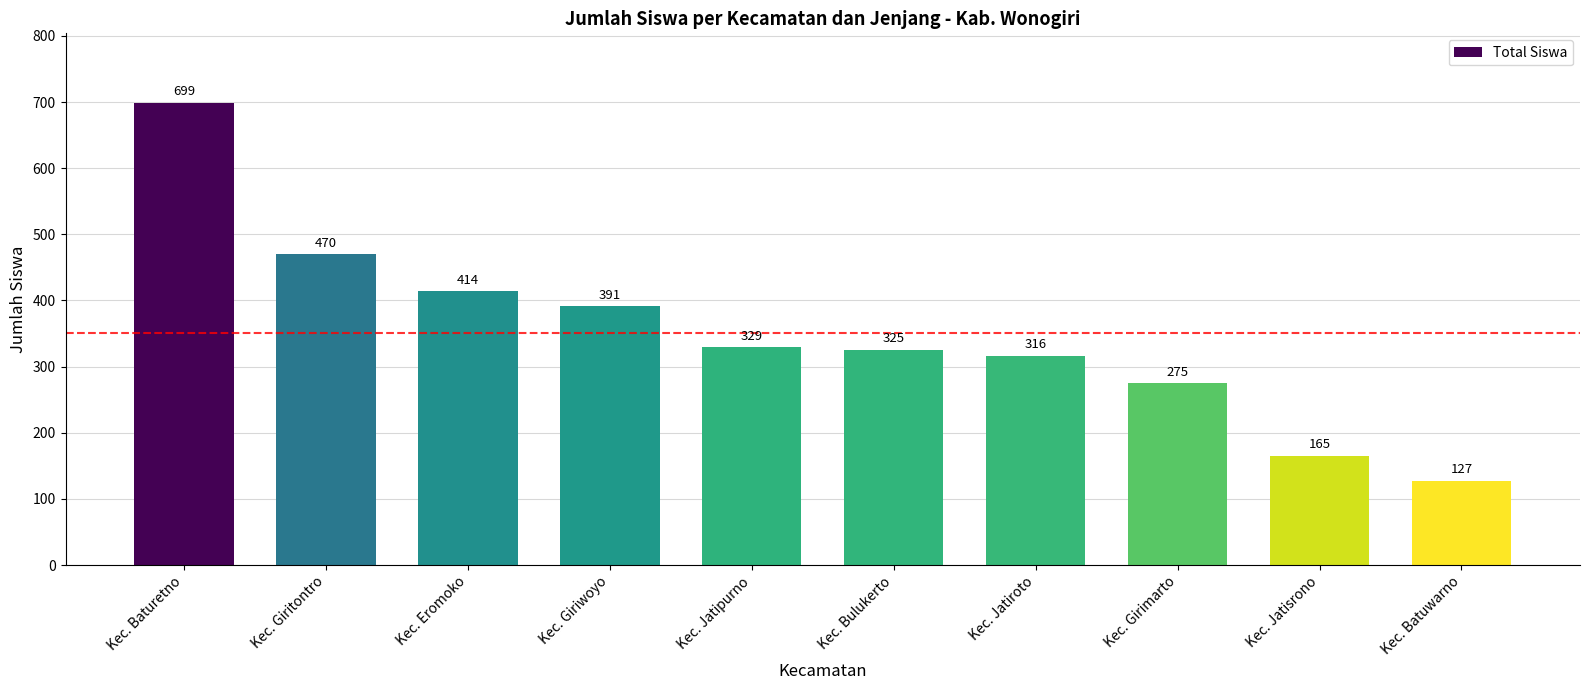

What is the change in value from Kec. Jatipurno to Kec. Bulukerto?

-4